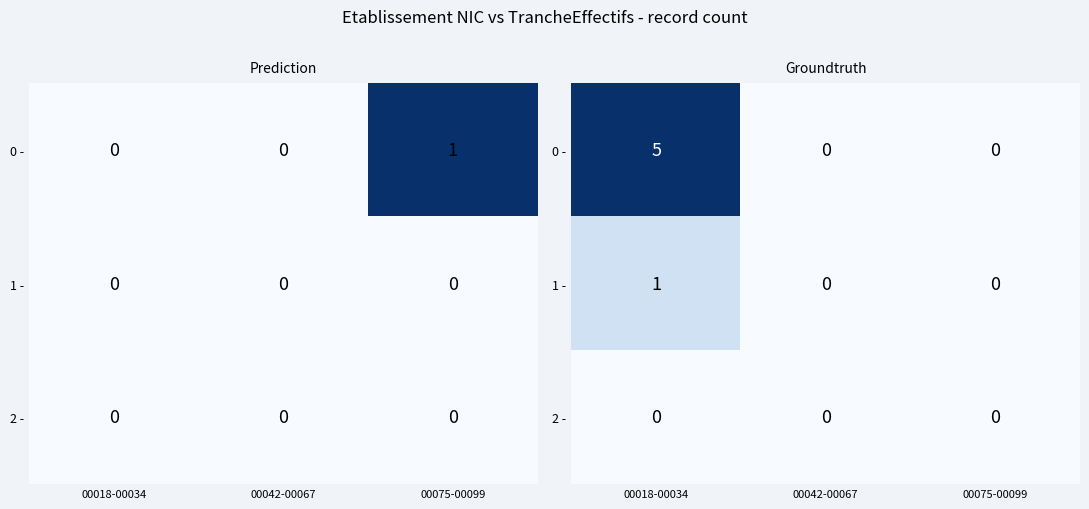

Is it true that 2 - equals 0 at 00042-00067?

True